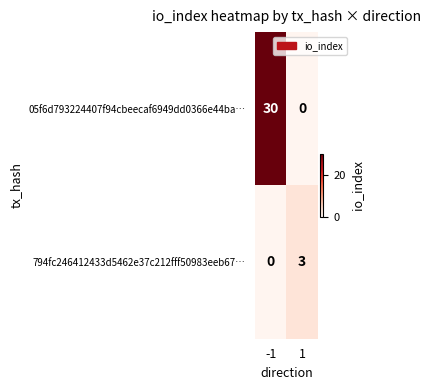

Rank the series by their average value, from highest to lowest.

05f6d793224407f94cbeecaf6949dd0366e44ba…, 794fc246412433d5462e37c212fff50983eeb67…